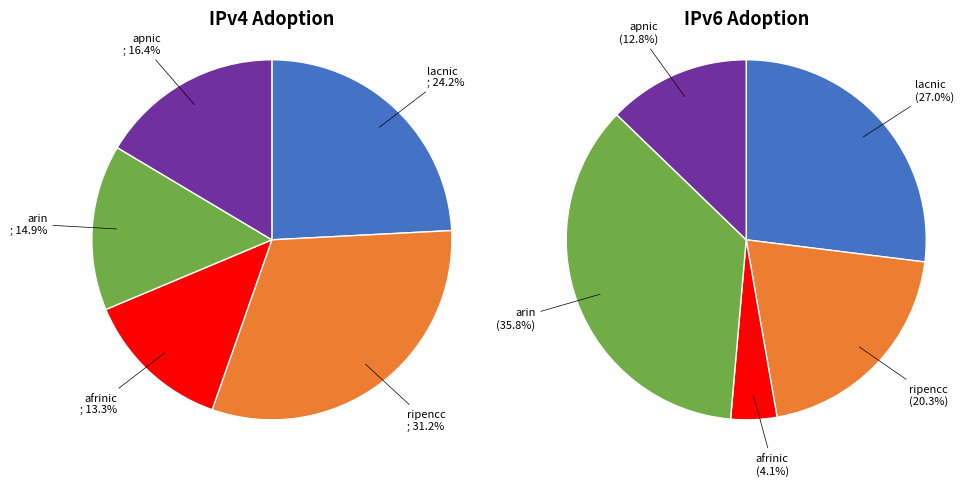

To the nearest percent, what is the average slice percentage?

20%